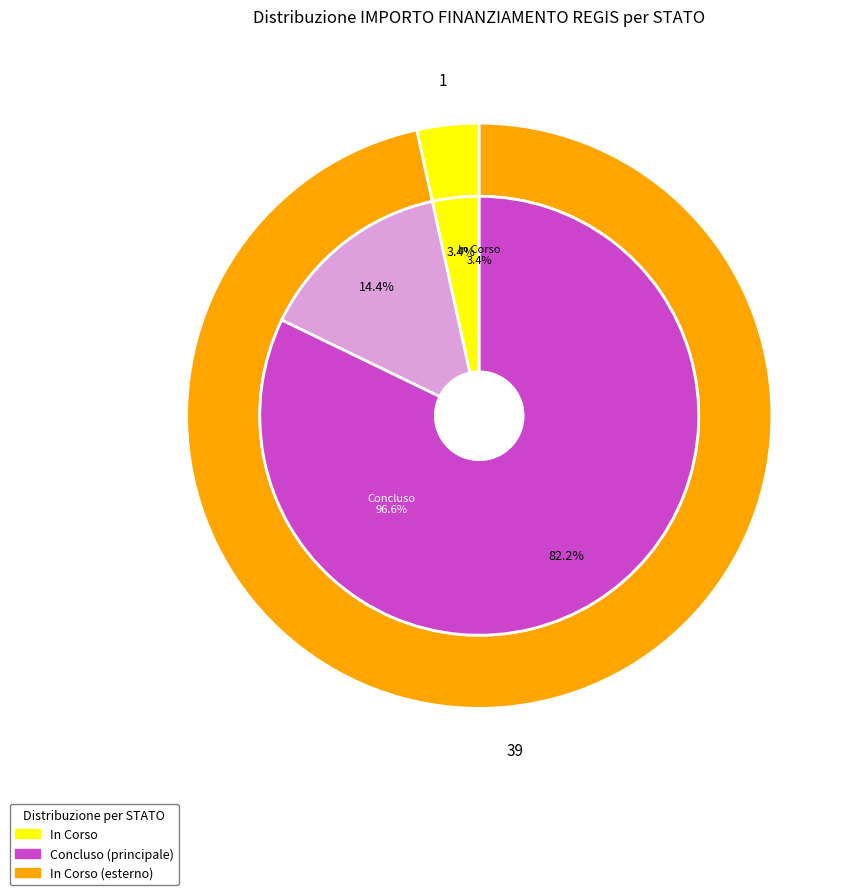

What percentage is NOT represented by 14?

97.5%